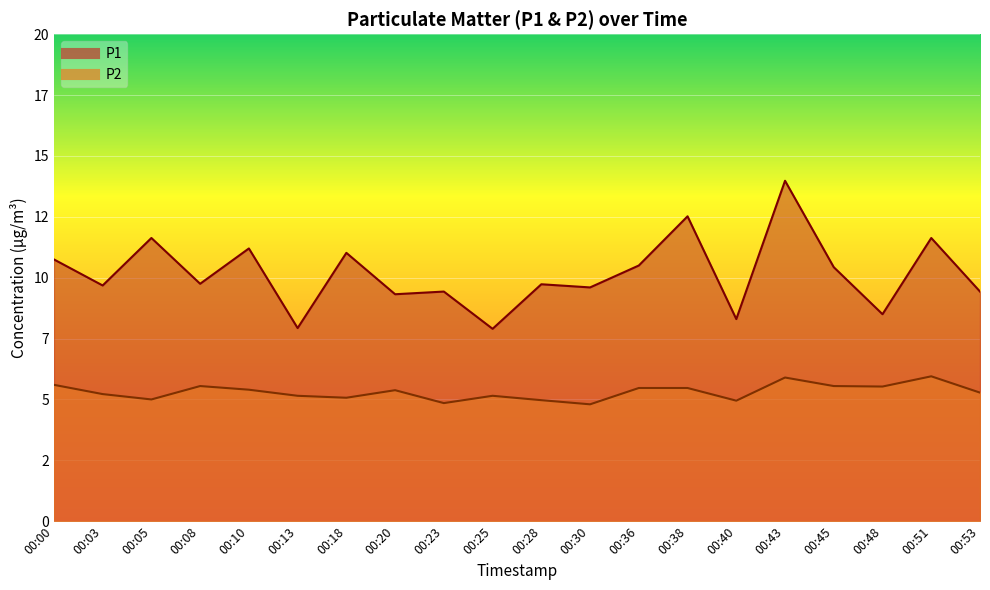

Between 00:00 and 00:25, which series saw the biggest shift?

P1